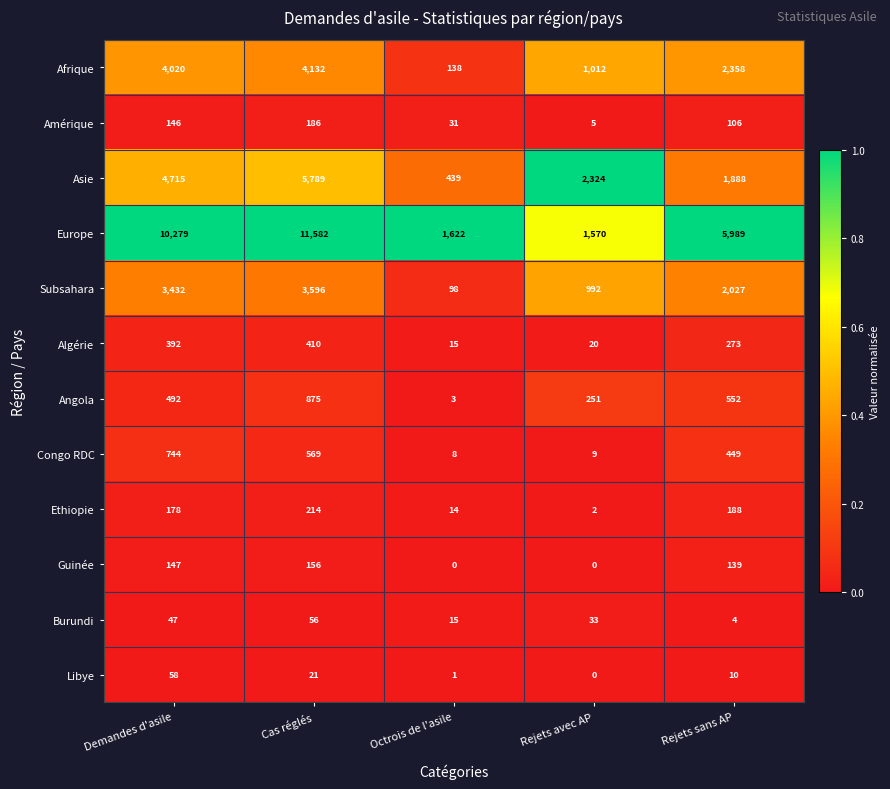

What is the difference between the second highest and minimum values in the Congo RDC series?

561